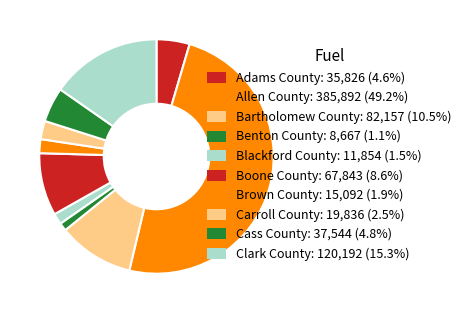

The Clark County slice represents 9% of the pie. True or false?

False